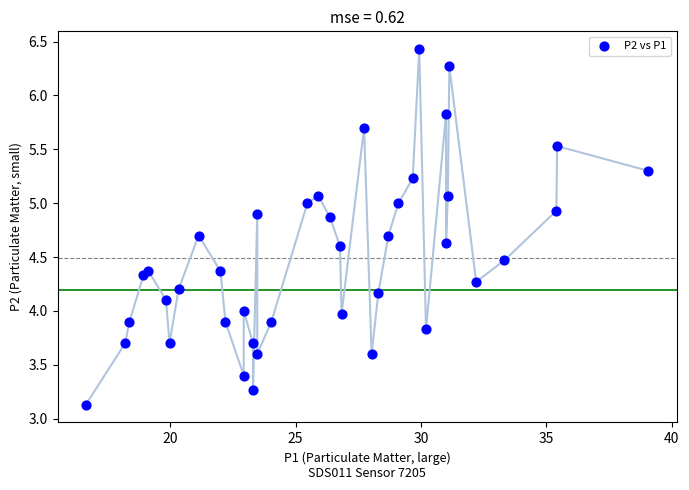

What is the range of X values (max minus min)?

22.4